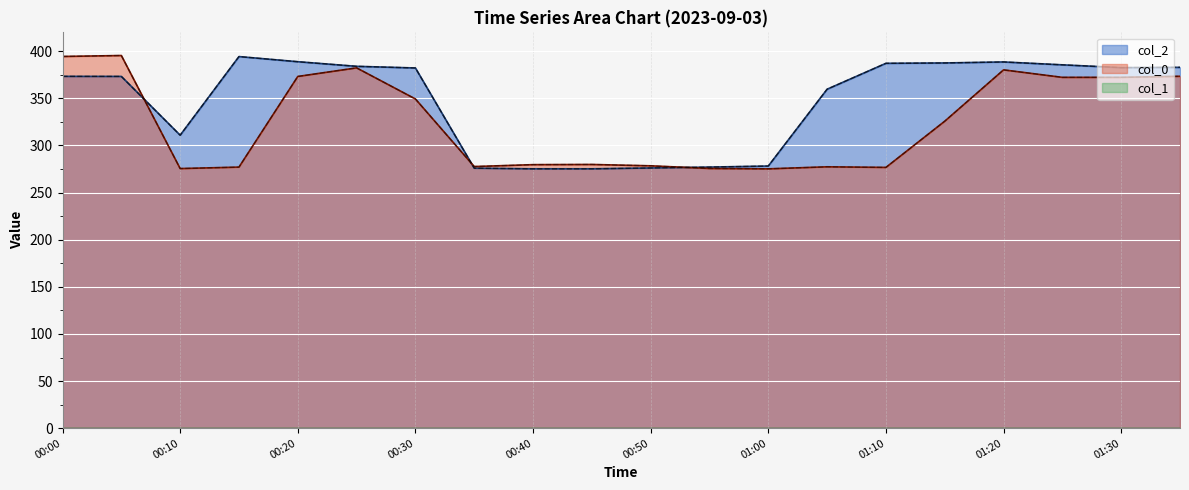

At which category does col_2 reach its first local peak?

00:15